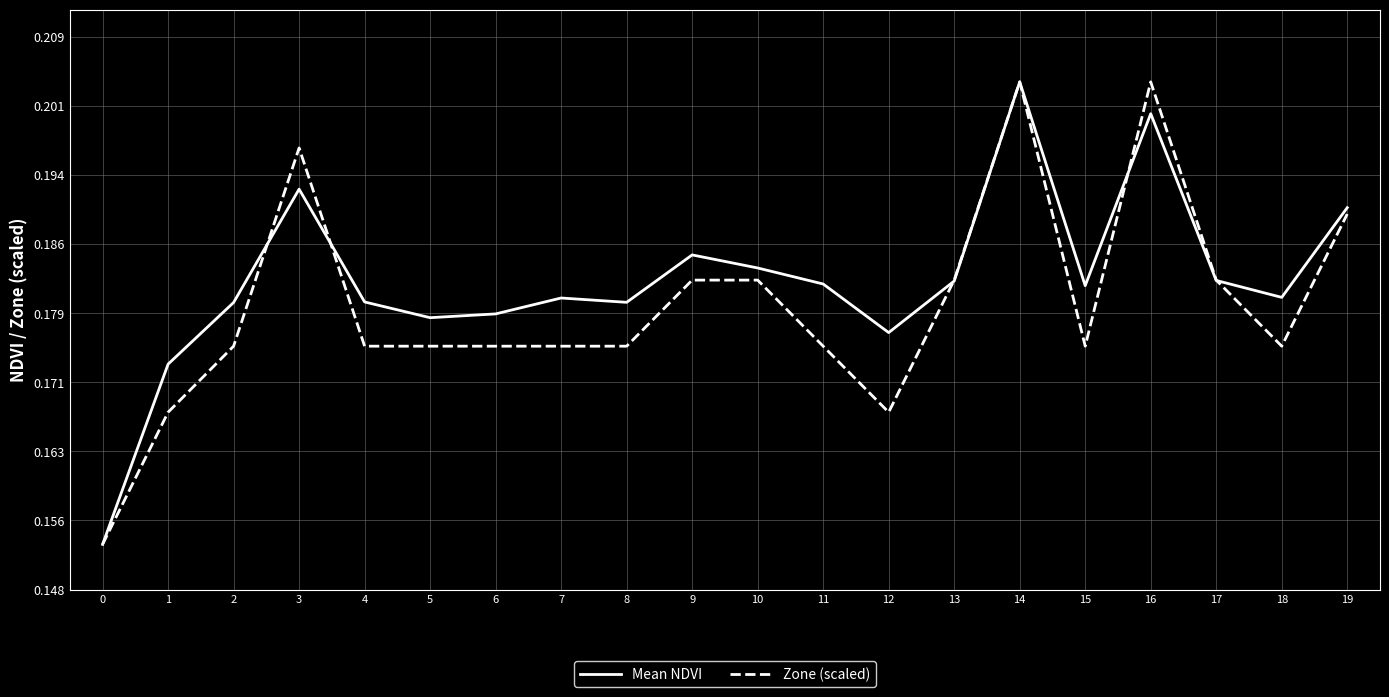

After their last crossing, which series has the higher values: Zone (scaled) or Mean NDVI?

Mean NDVI